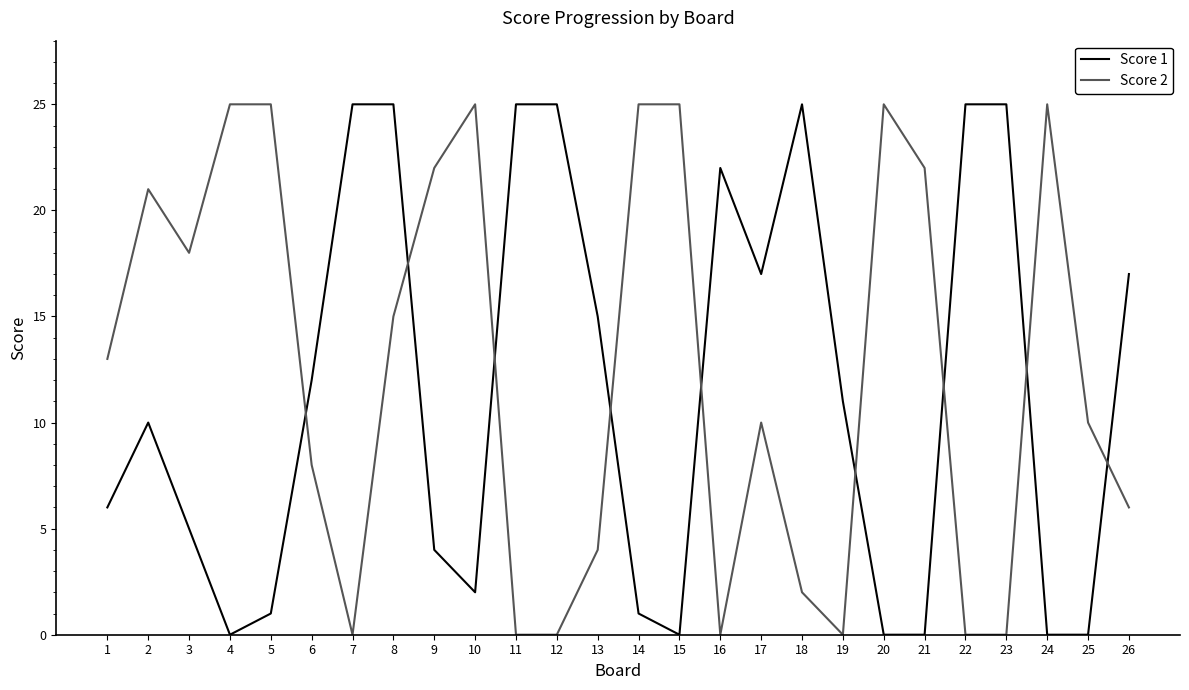

True or false: Score 1 has more than 0 points higher than both neighbors.

True